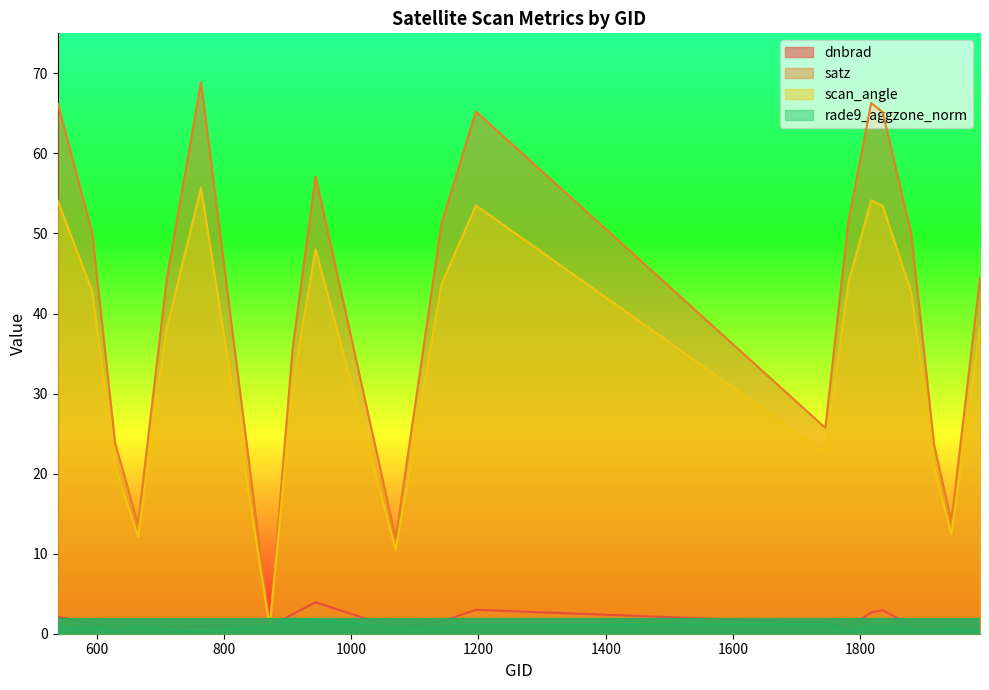

Rank the series at 1880 from lowest to highest value.

rade9_aggzone_norm, dnbrad, scan_angle, satz